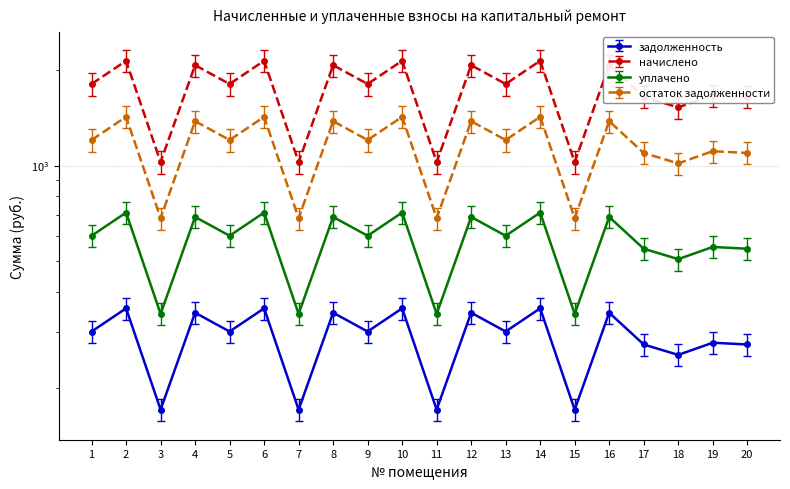

How many data points in остаток задолженности are above 1804?

12